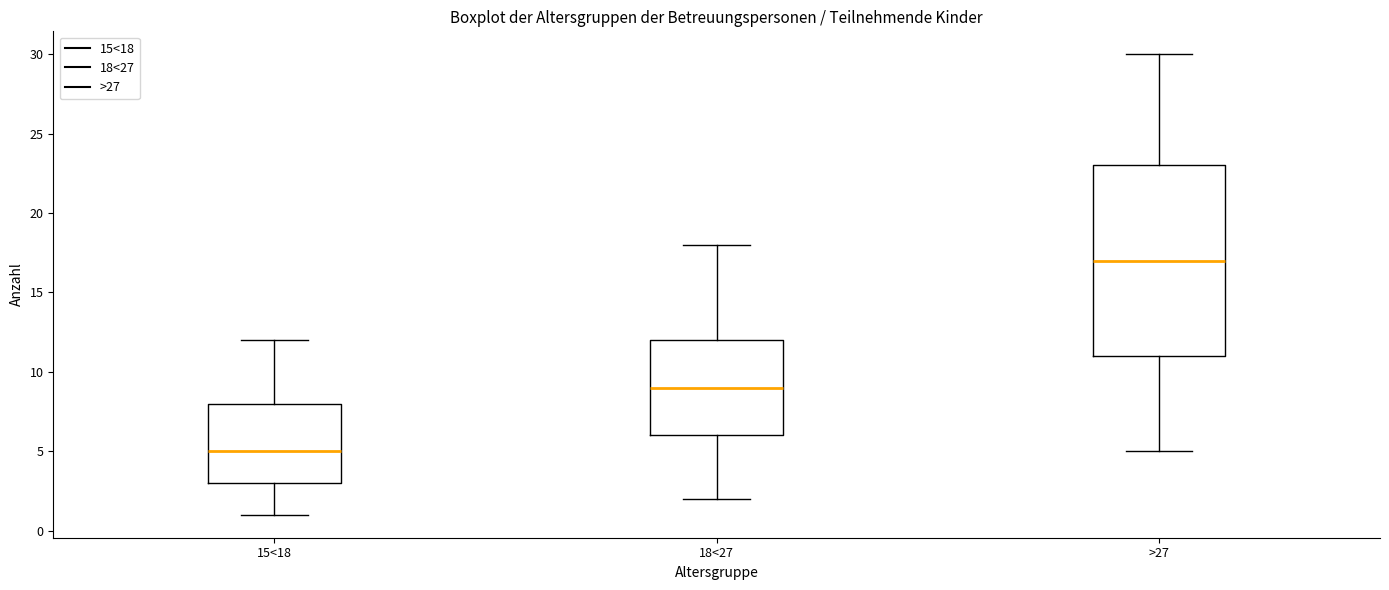

Comparing the boxes themselves (not the whiskers), which one is the tallest?

>27